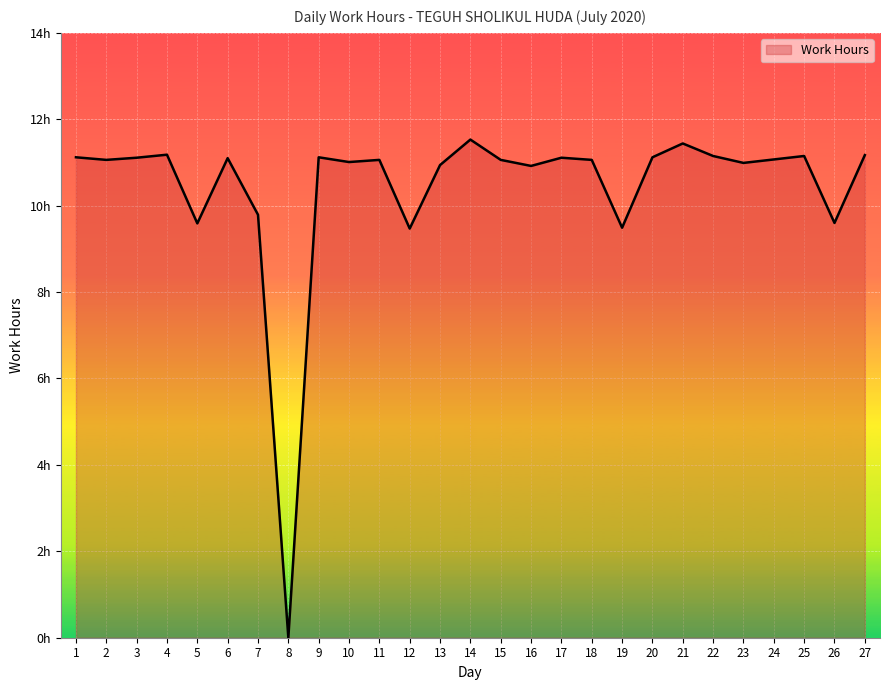

Which has a higher value, 26 or 11?

11